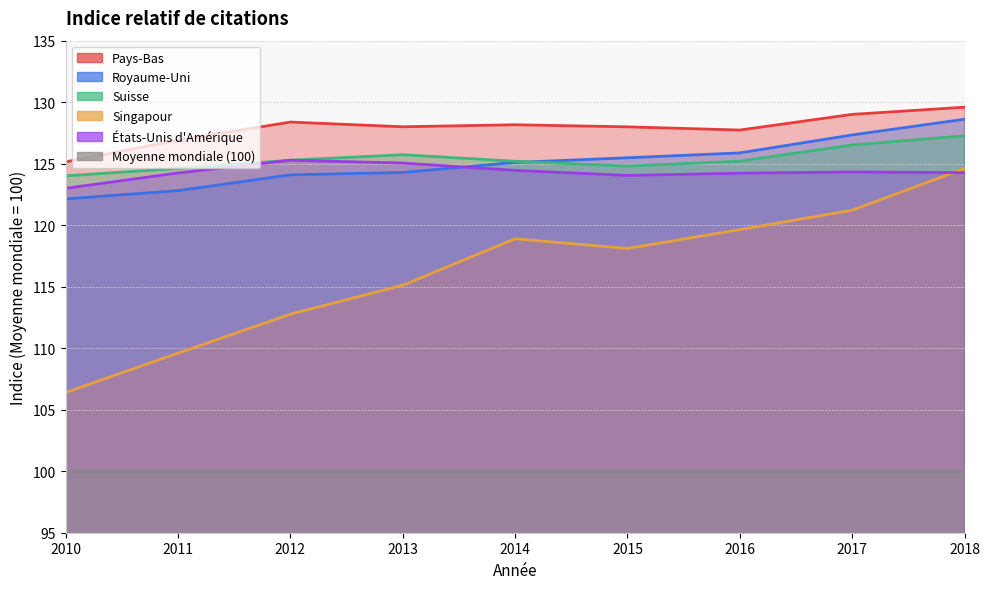

Which series has the widest spread of values?

Singapour